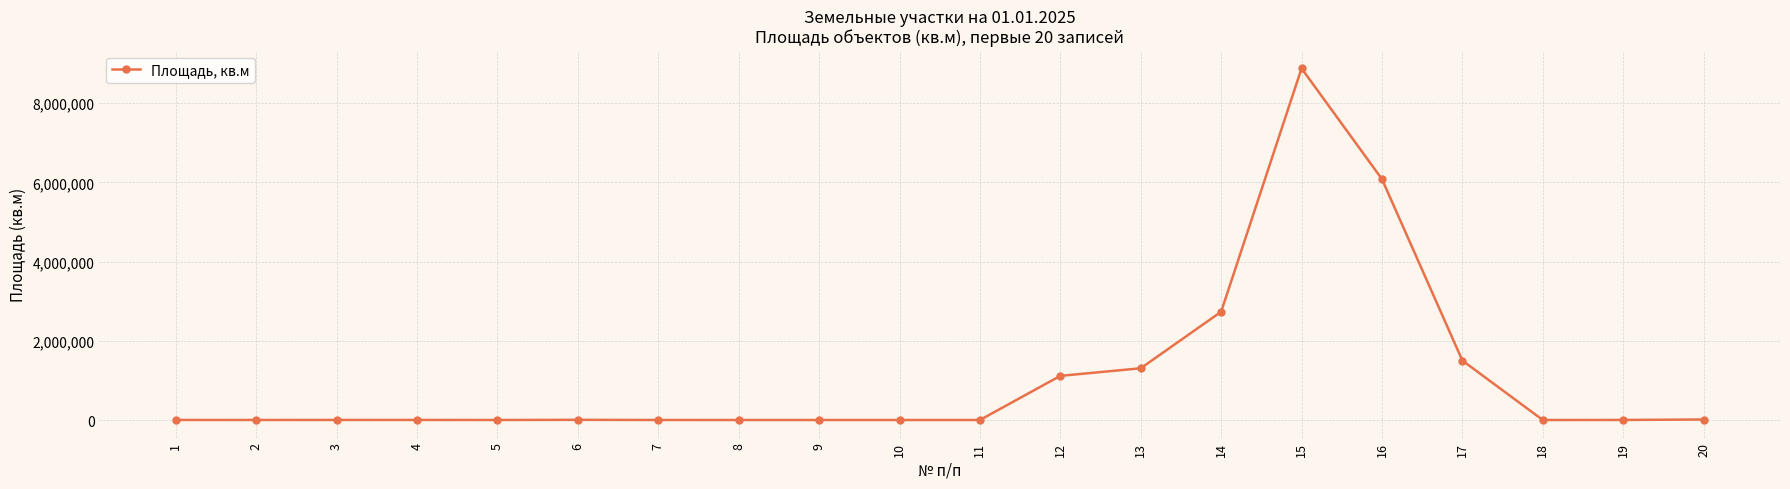

What is the maximum value shown in the chart?

8876890